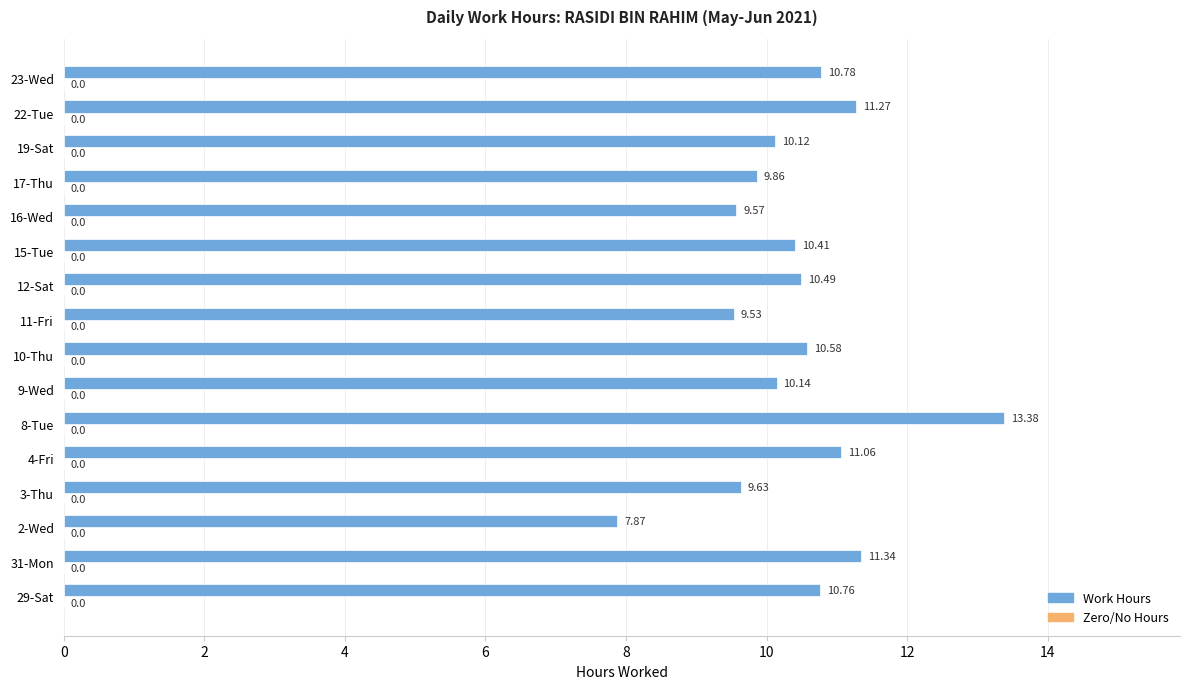

Which label corresponds to the largest value in the chart?

8-Tue